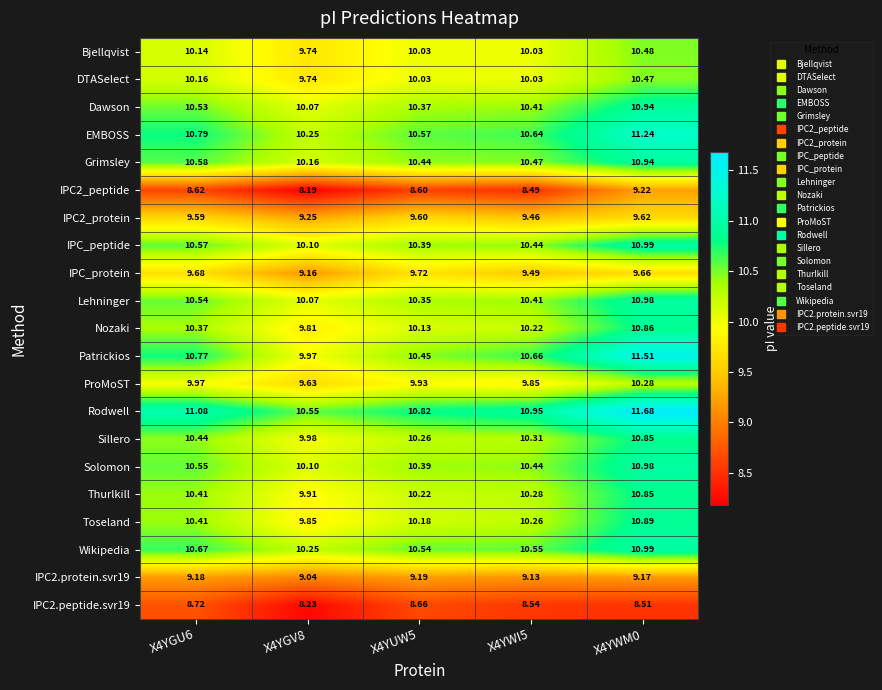

Which series has the largest range (max minus min)?

Patrickios